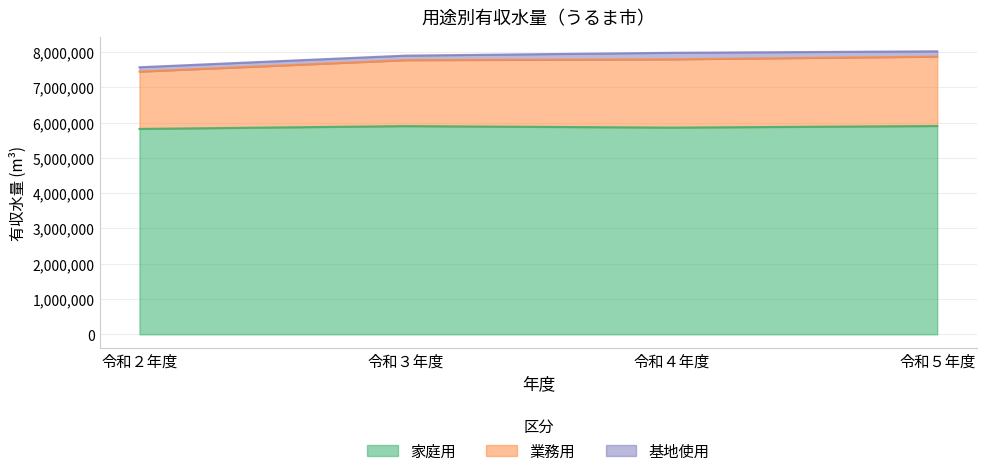

Between 令和５年度 and 令和３年度, which is larger?

令和５年度